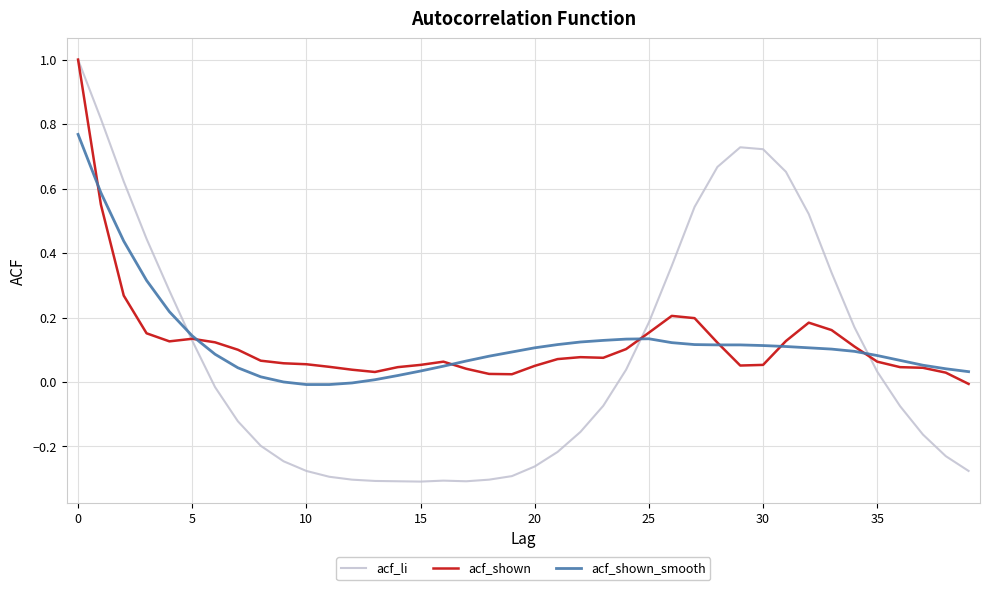

What is the maximum value for acf_shown?

1.0